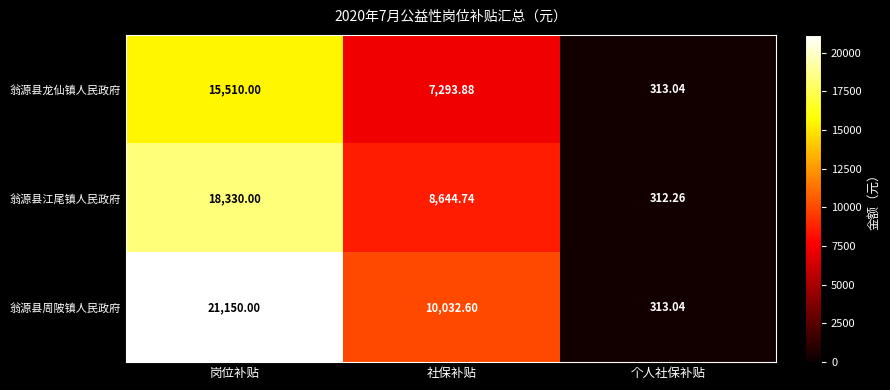

Rank the series at 岗位补贴 from highest to lowest value.

翁源县周陂镇人民政府, 翁源县江尾镇人民政府, 翁源县龙仙镇人民政府